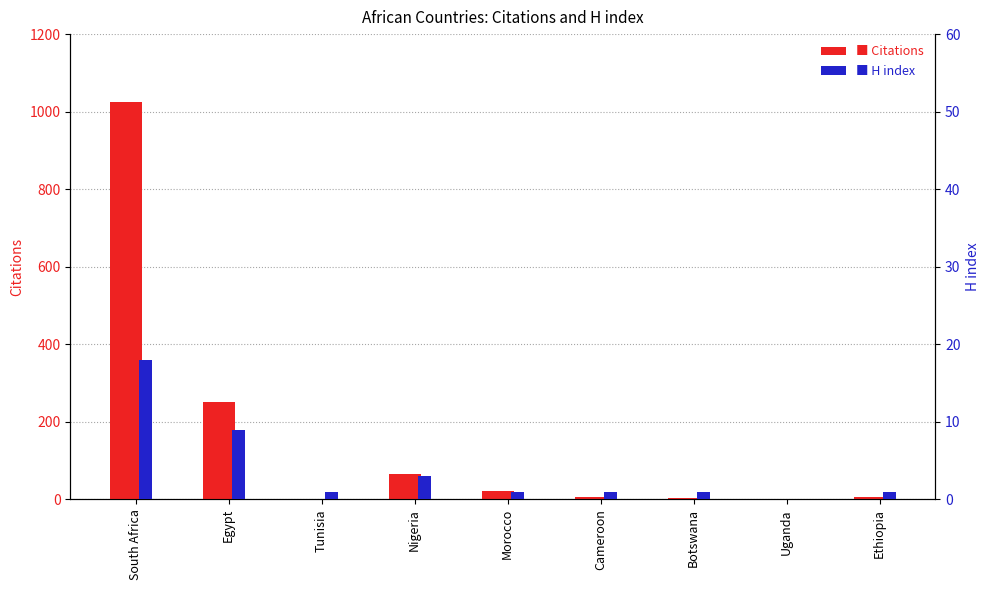

What is the difference between the maximum and second lowest values in the Citations series?

1024